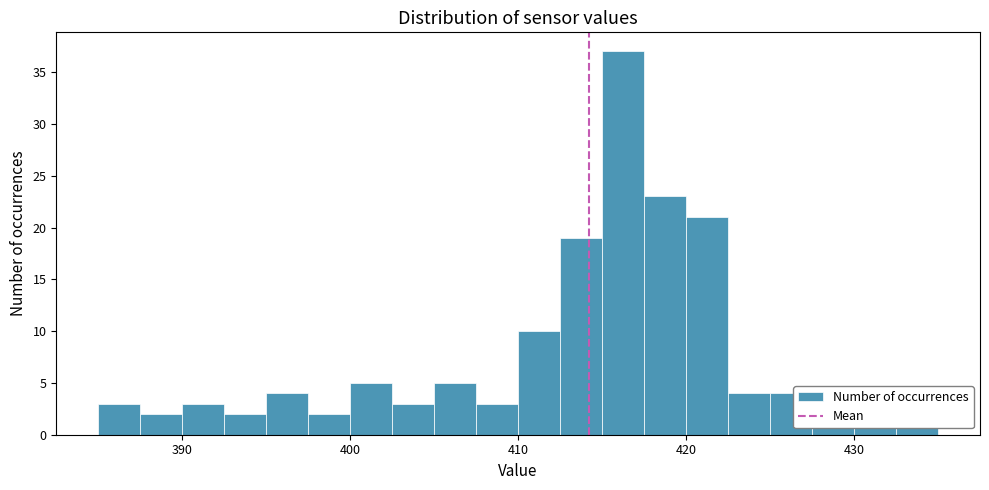

Read against the x-axis, roughly where is the centre of the tallest bar?

416